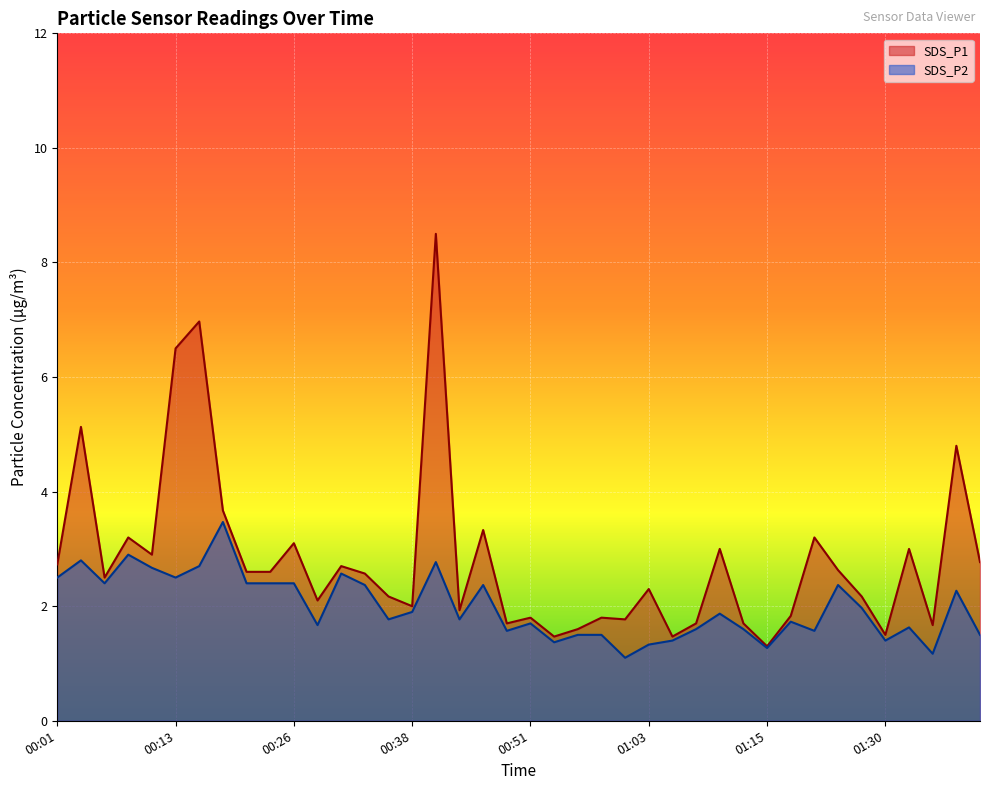

What position from the left is 00:53?

22